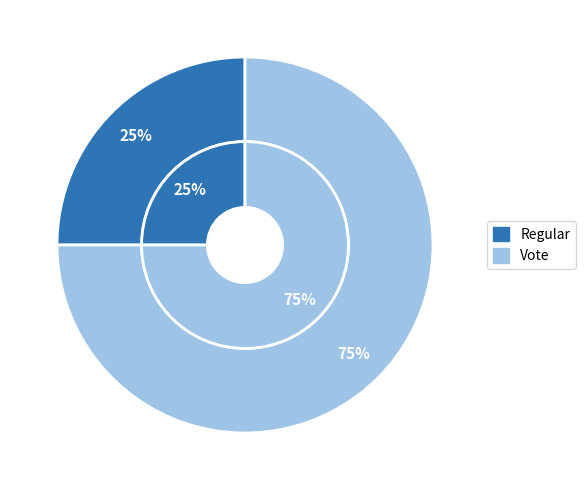

Is Regular the majority of the pie?

No